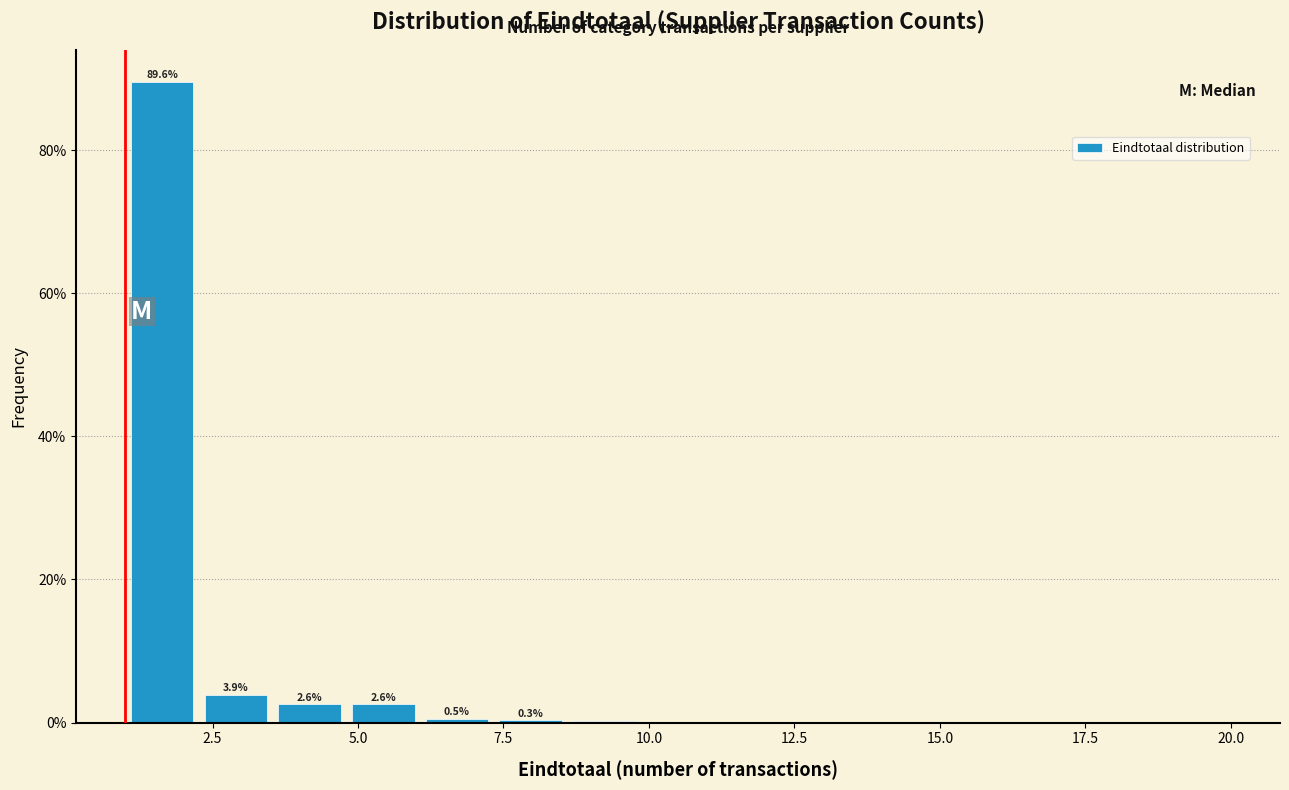

Read against the x-axis, roughly where is the centre of the tallest bar?

1.5